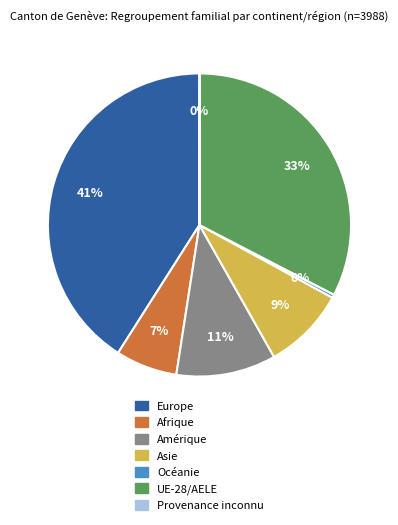

Which has a higher value, Afrique or Europe?

Europe